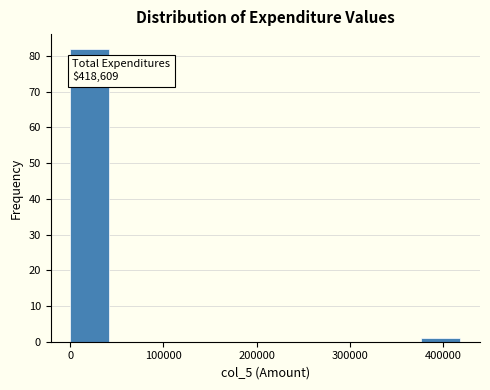

Which range on the x-axis has the tallest bar?

0 to 40000